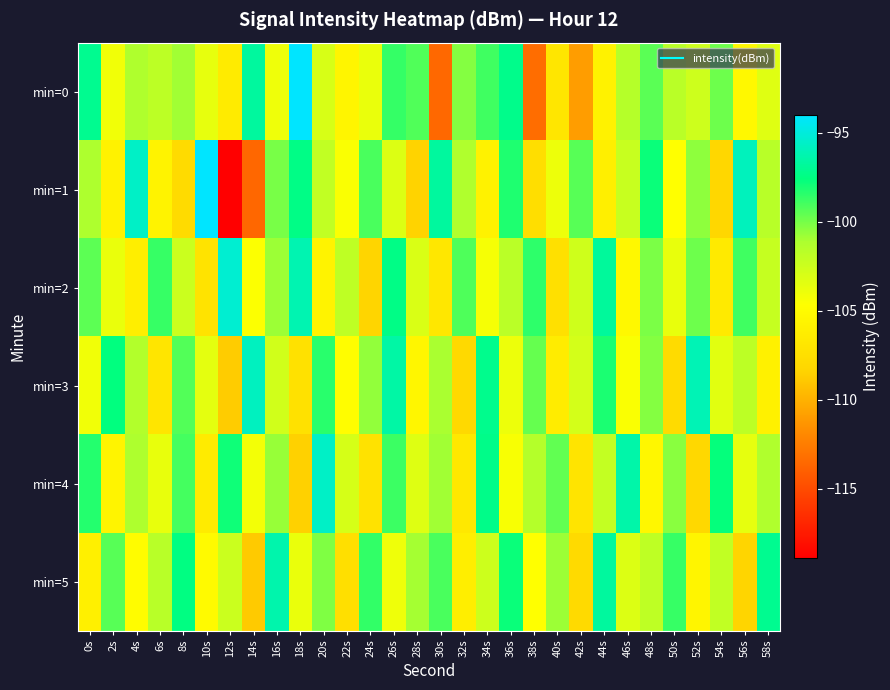

Between 26s and 38s, which series saw the biggest shift?

min=0